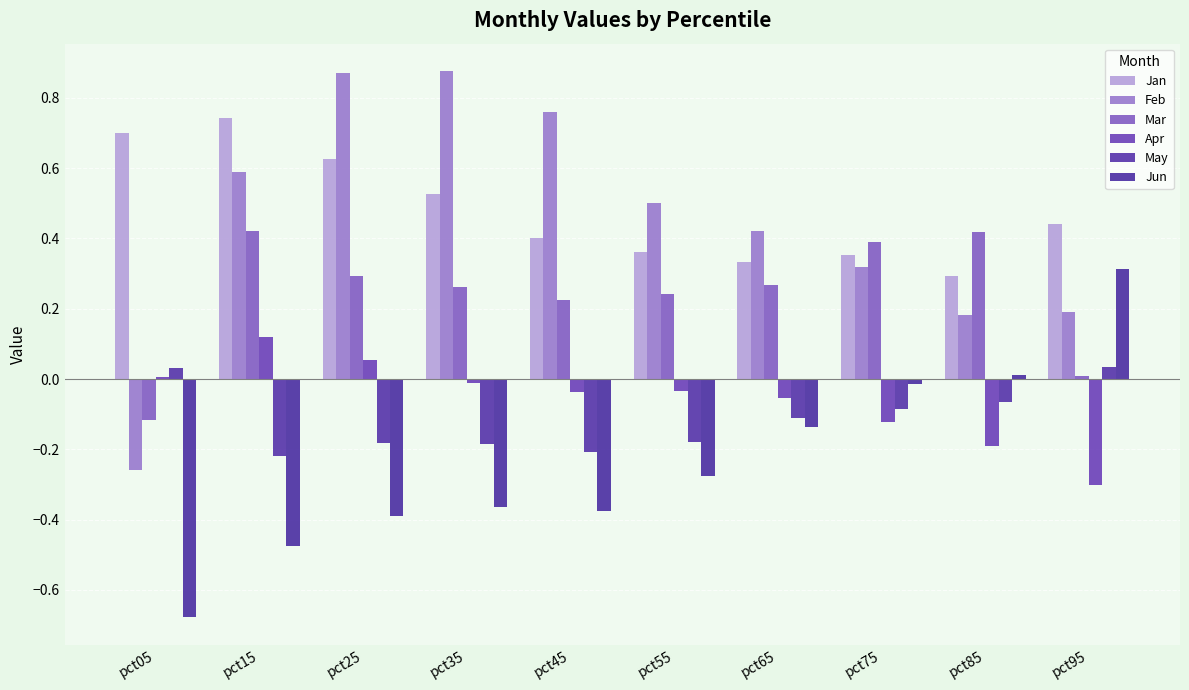

What is the minimum value for Mar?

-0.1